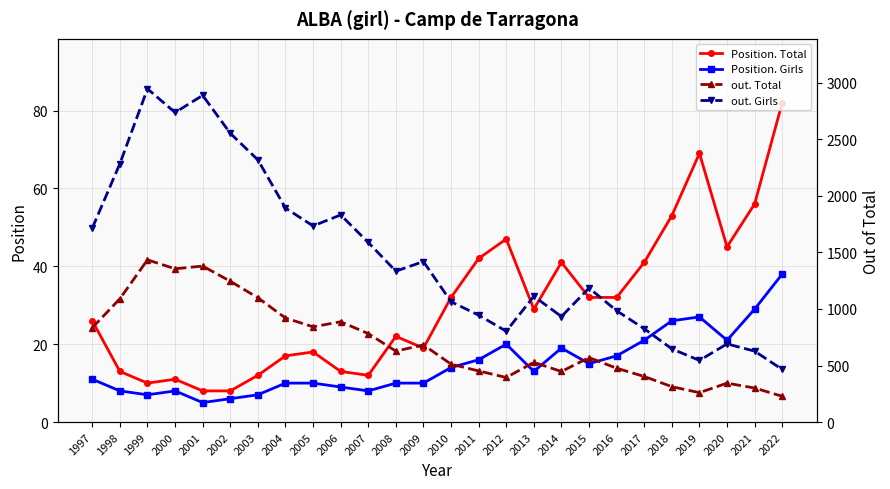

What is the difference between the highest and lowest values at 2012?

783